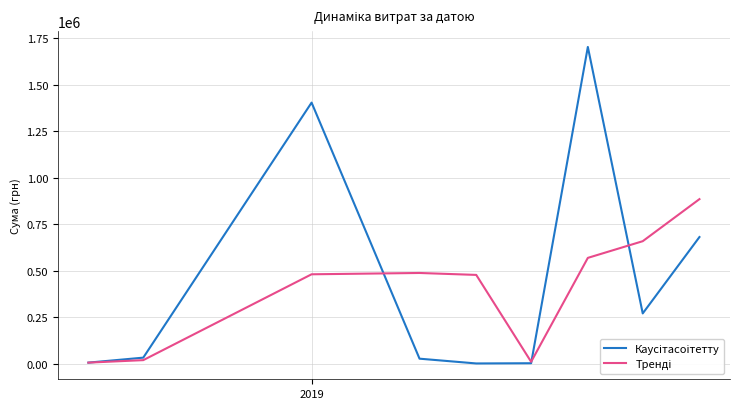

What is the greatest value displayed?

1704485.8